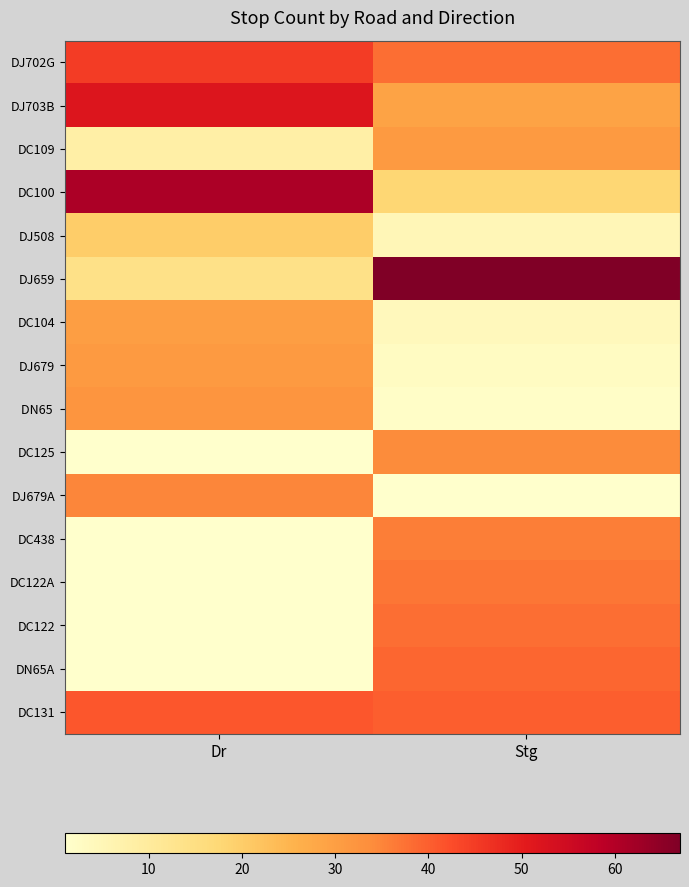

At how many categories does at least one series exceed 34?

2